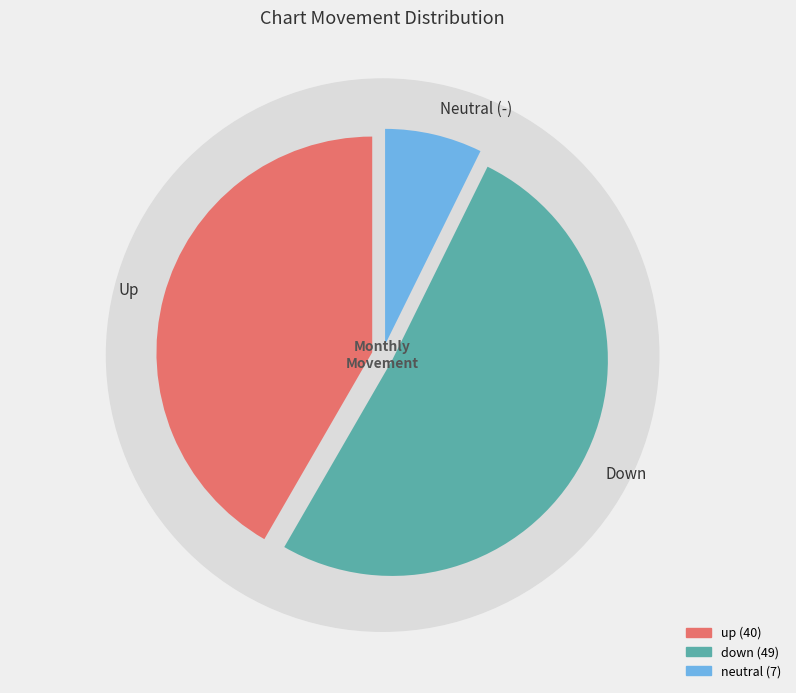

What is the largest slice in the pie chart?

down